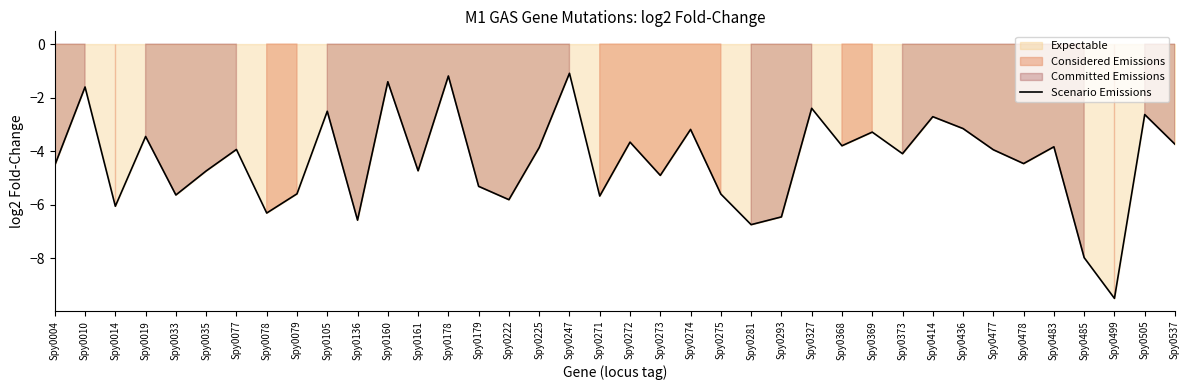

Rank the categories by value from lowest to highest.

Spy0499, Spy0485, Spy0281, Spy0136, Spy0293, Spy0078, Spy0014, Spy0222, Spy0271, Spy0033, Spy0275, Spy0079, Spy0179, Spy0273, Spy0035, Spy0161, Spy0004, Spy0478, Spy0373, Spy0477, Spy0077, Spy0225, Spy0483, Spy0368, Spy0537, Spy0272, Spy0019, Spy0369, Spy0274, Spy0436, Spy0414, Spy0505, Spy0105, Spy0327, Spy0010, Spy0160, Spy0178, Spy0247